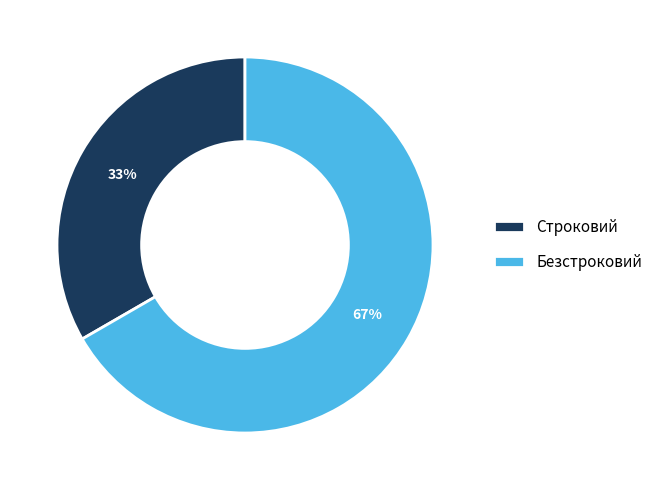

The Строковий slice represents 42% of the pie. True or false?

False